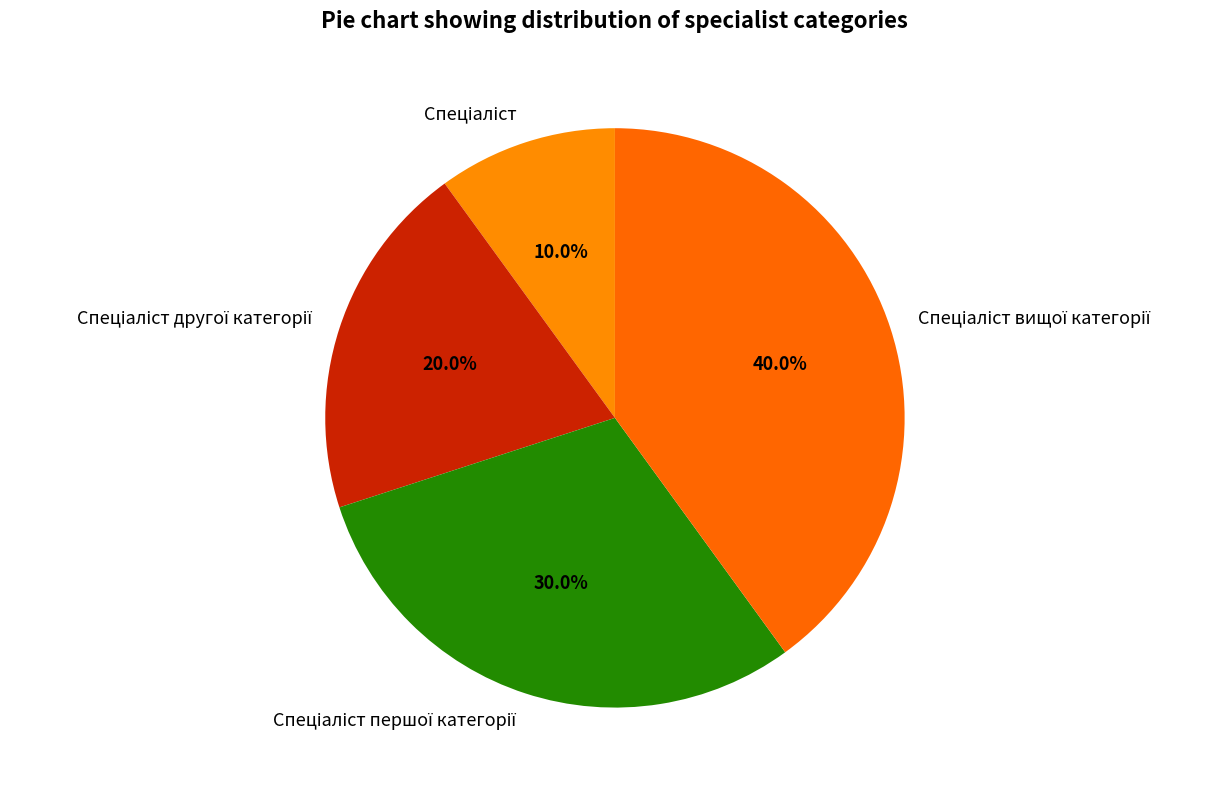

Is there a majority slice in this chart?

No